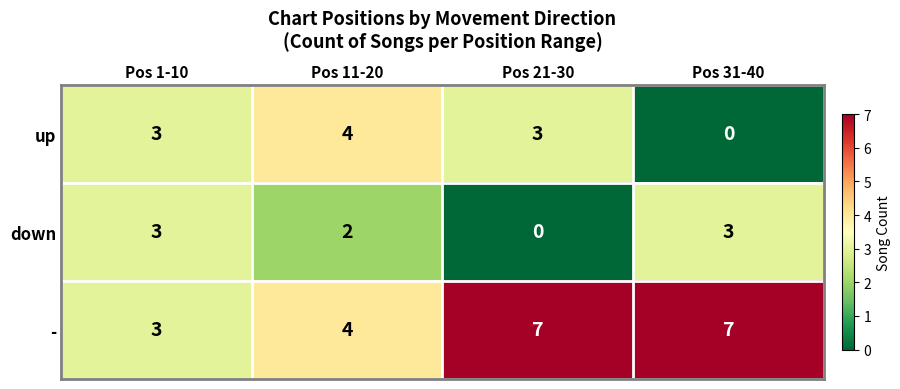

At Pos 21-30, list the series in order from smallest to largest.

down, up, -